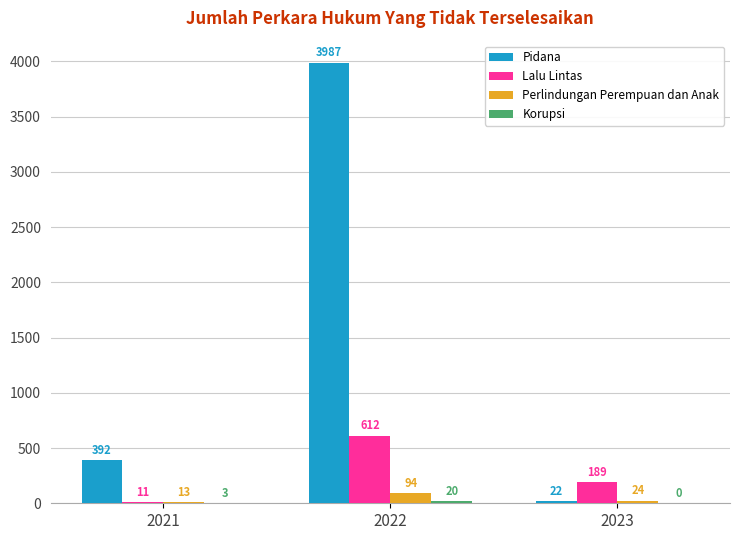

Which series changed the most between 2021 and 2023?

Pidana